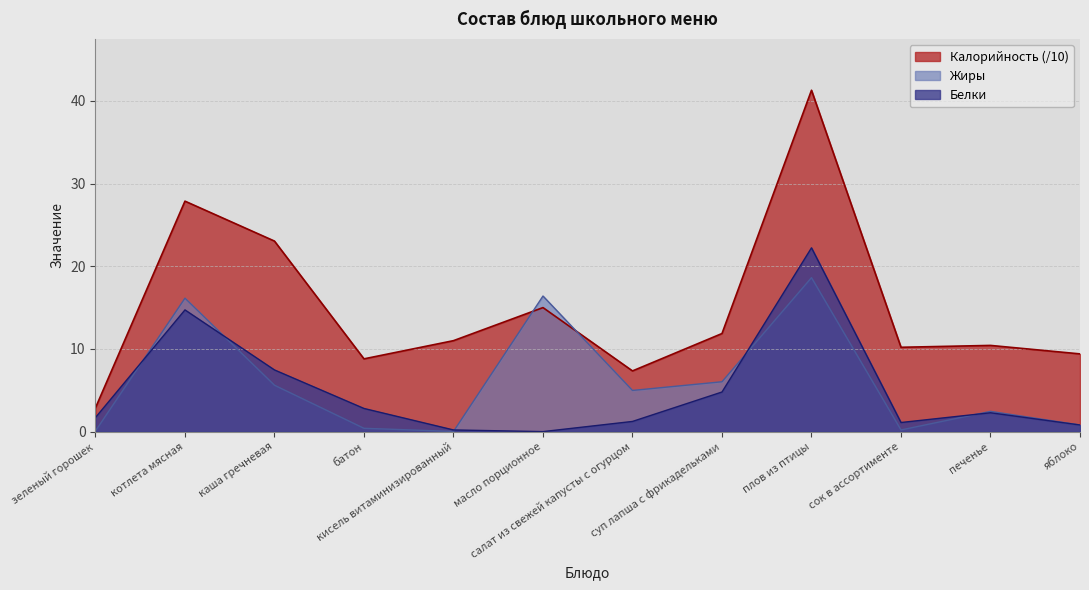

Which series has the largest total across all categories?

Калорийность (/10)